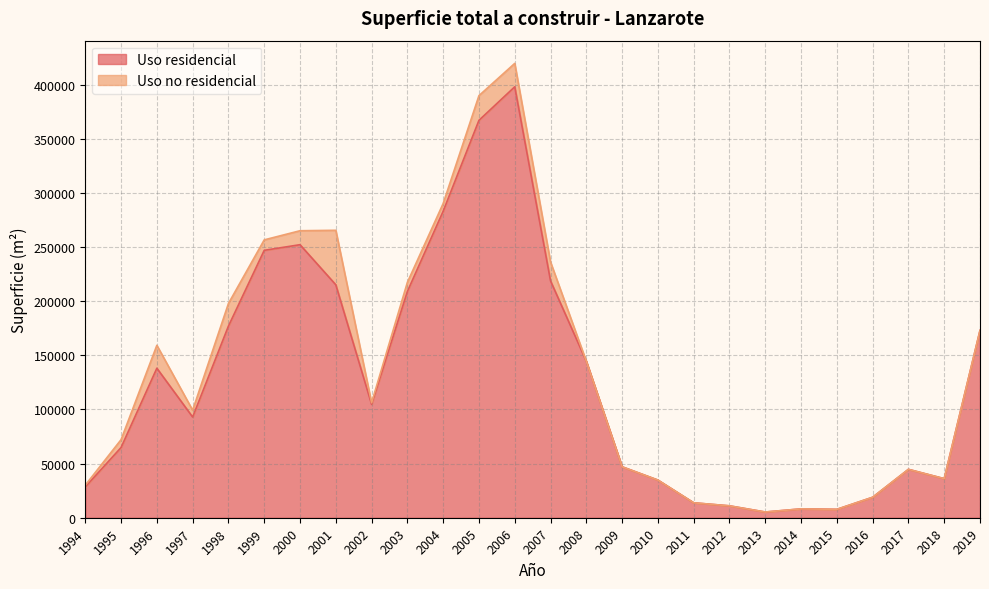

Does the chart have visible grid lines?

Yes